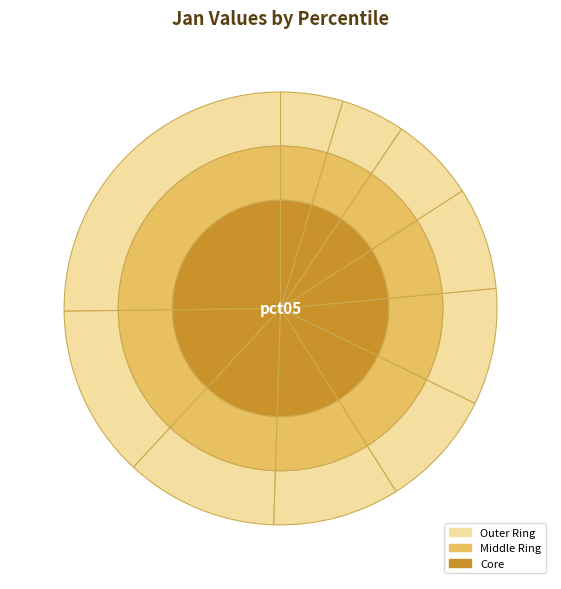

What percentage is the pct45 slice, to the nearest percent?

9%